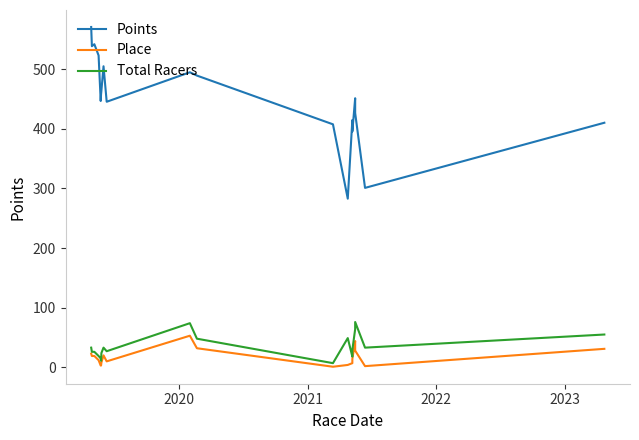

True or false: Total Racers and Place cross at least once.

False